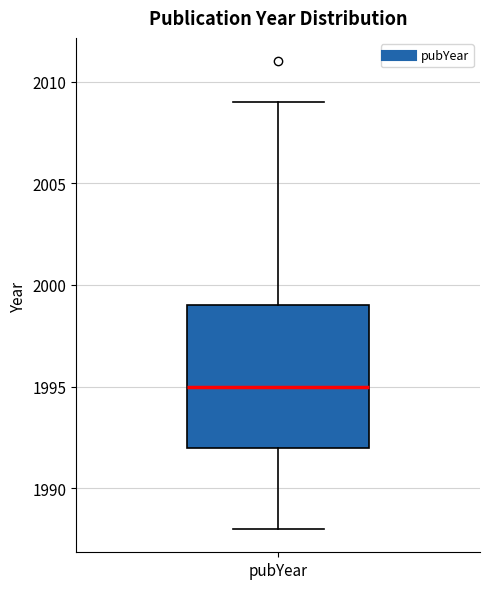

Where does the lower whisker of the box for pubYear end on the y-axis? The values are not printed on the chart, so give them approximately, as read against the axis.

1988